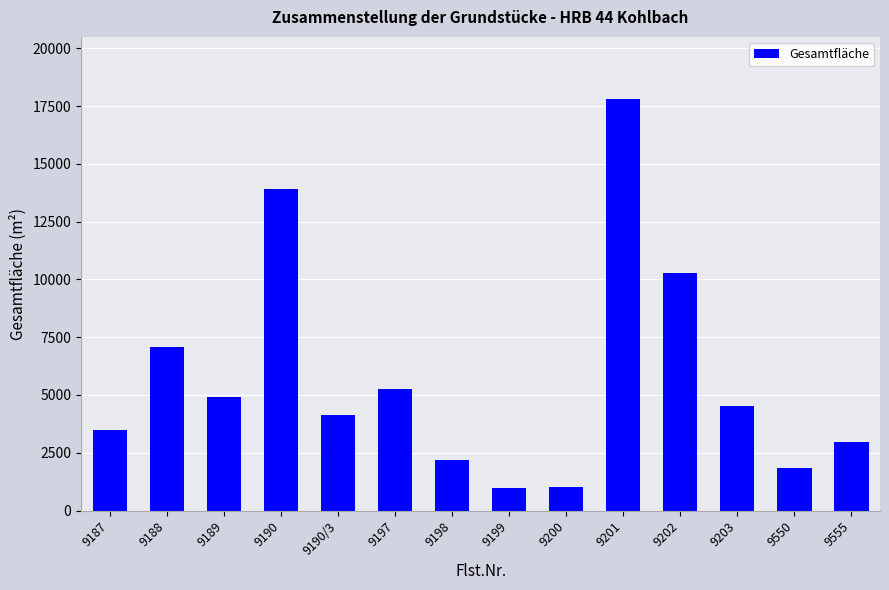

Where is the data nearest to the value 9405?

9202